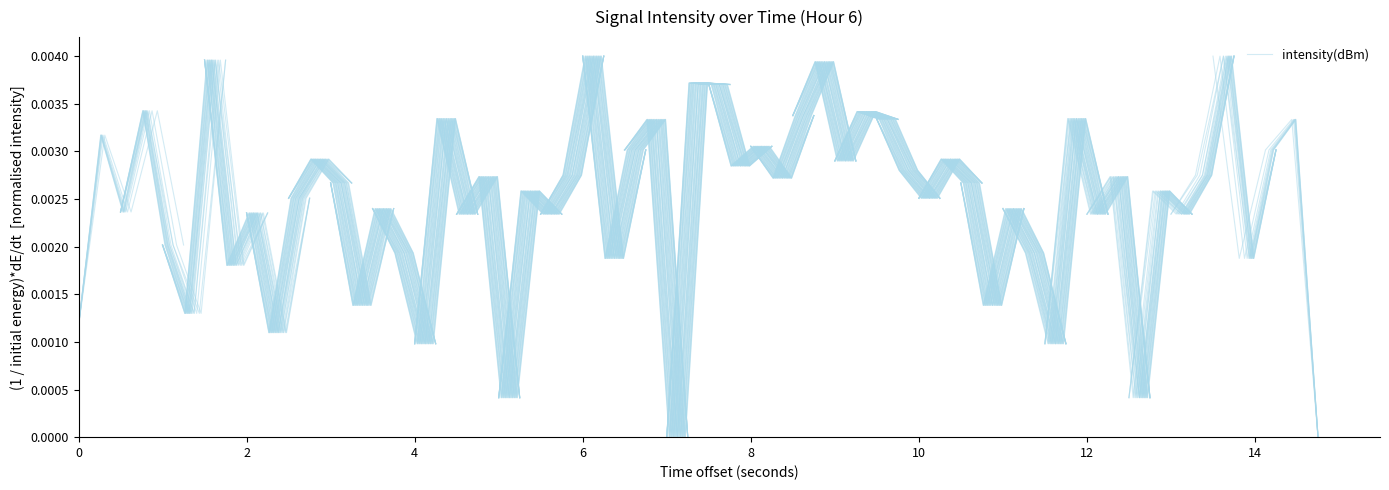

The chart shows a value of 0.0 at 4. True or false?

False